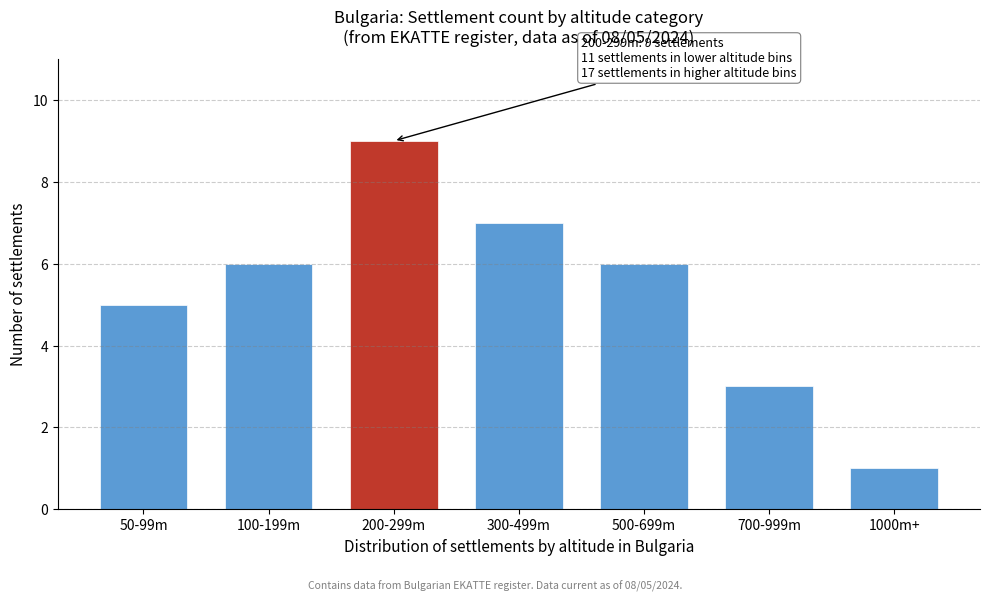

Reading left to right, what are all the values shown in this chart?

5	6	9	7	6	3	1